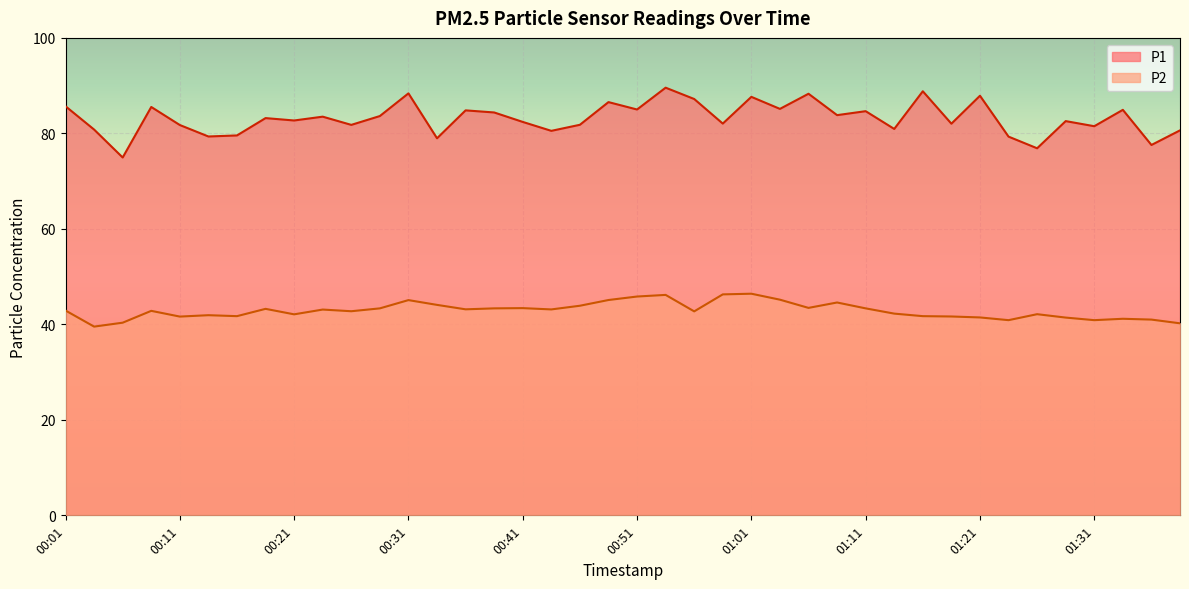

List the series in order of their peak value, lowest first.

P2, P1